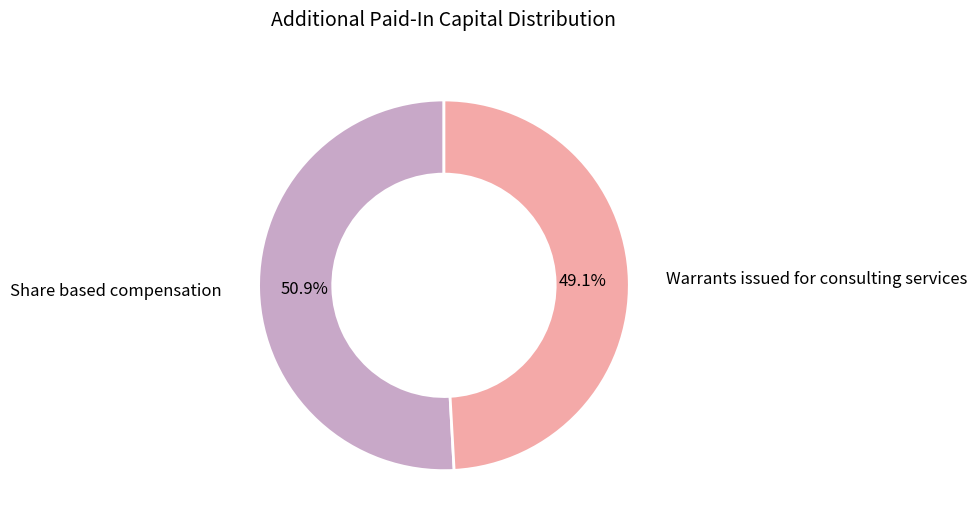

Does any single category account for the majority?

Yes